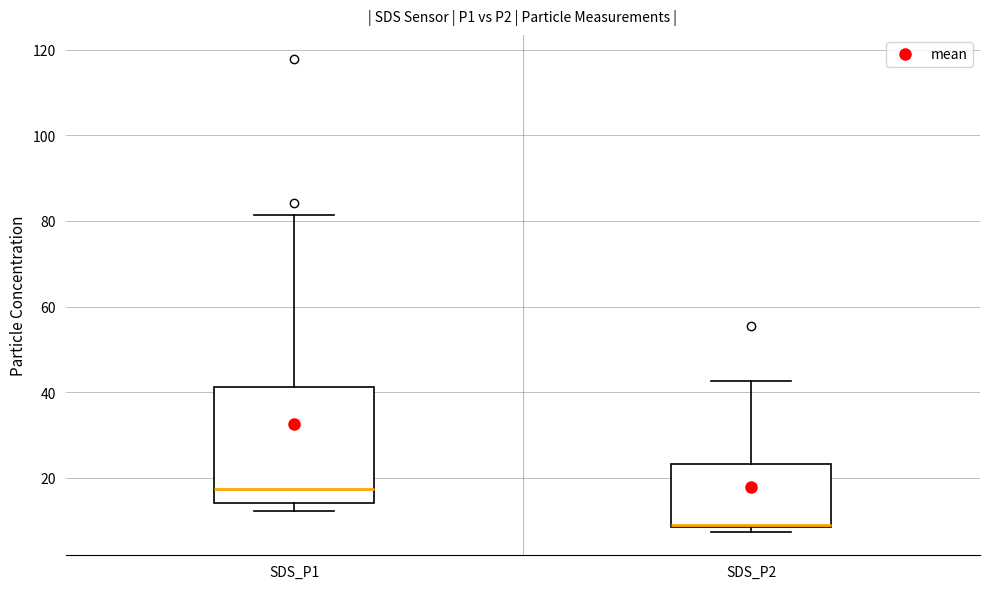

Where is the upper edge of the box for SDS_P1 on the y-axis? The values are not printed on the chart, so give them approximately, as read against the axis.

42